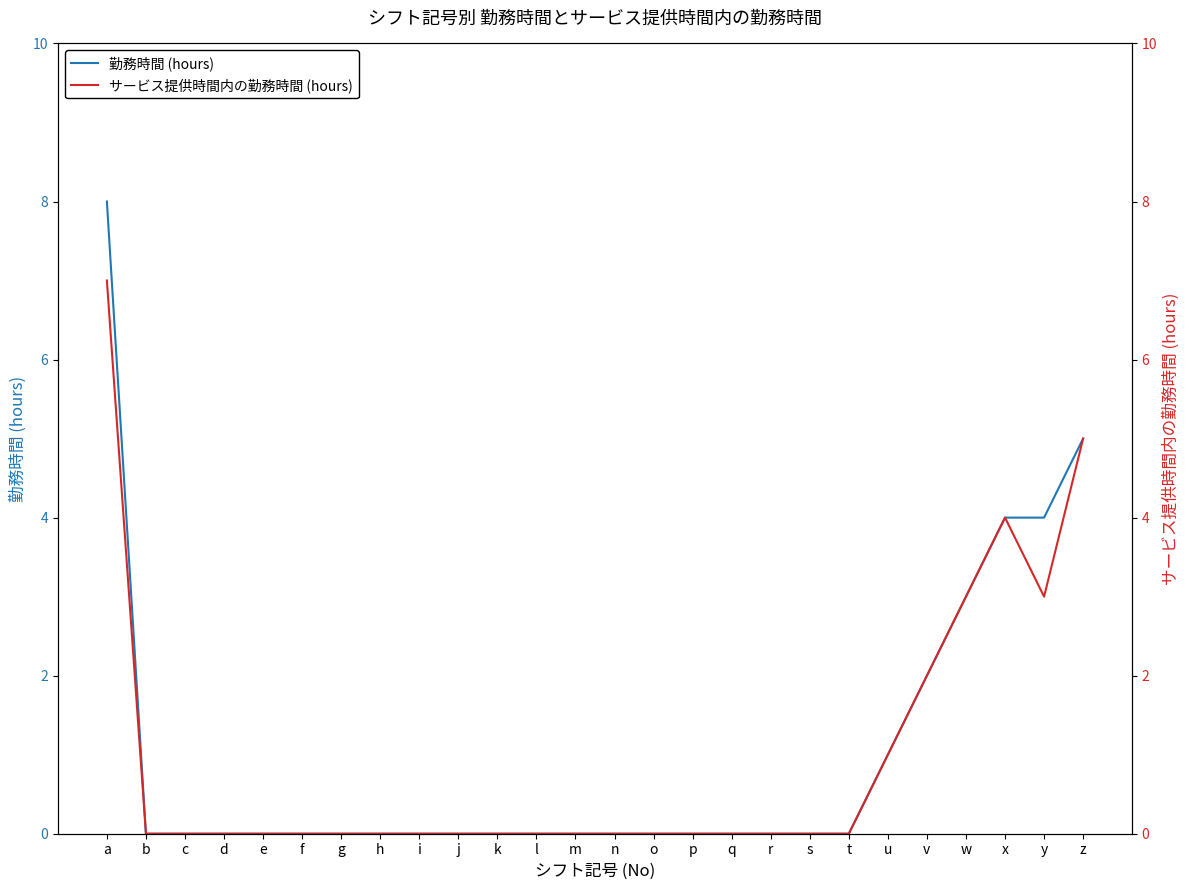

Is it true that 勤務時間 (hours) equals 0 at g?

True